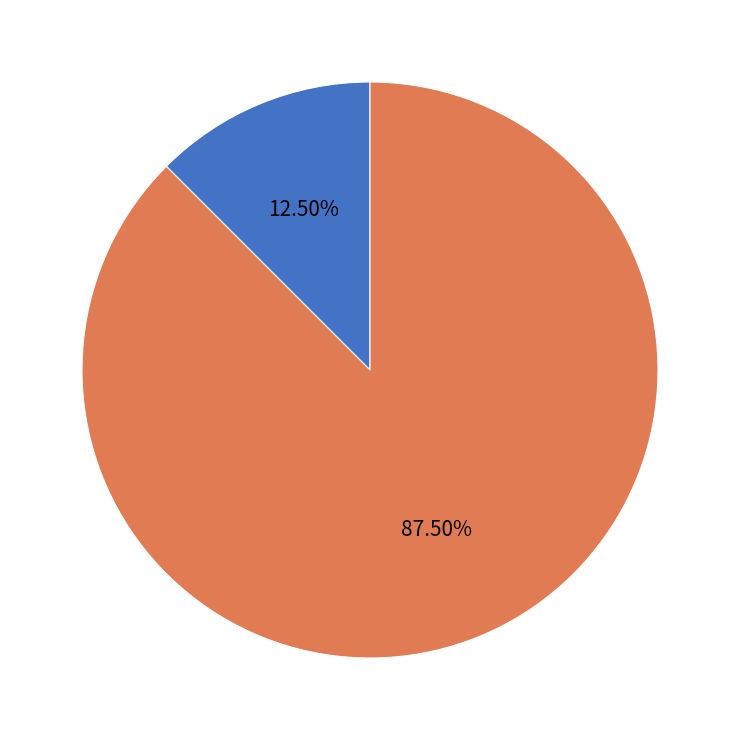

How many slices are in this pie chart?

2